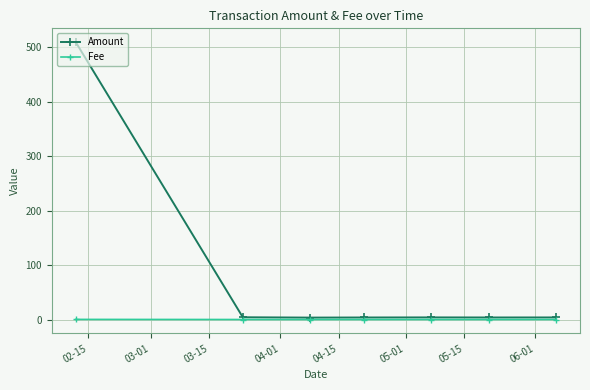

What are all the series names shown in the legend?

Amount, Fee